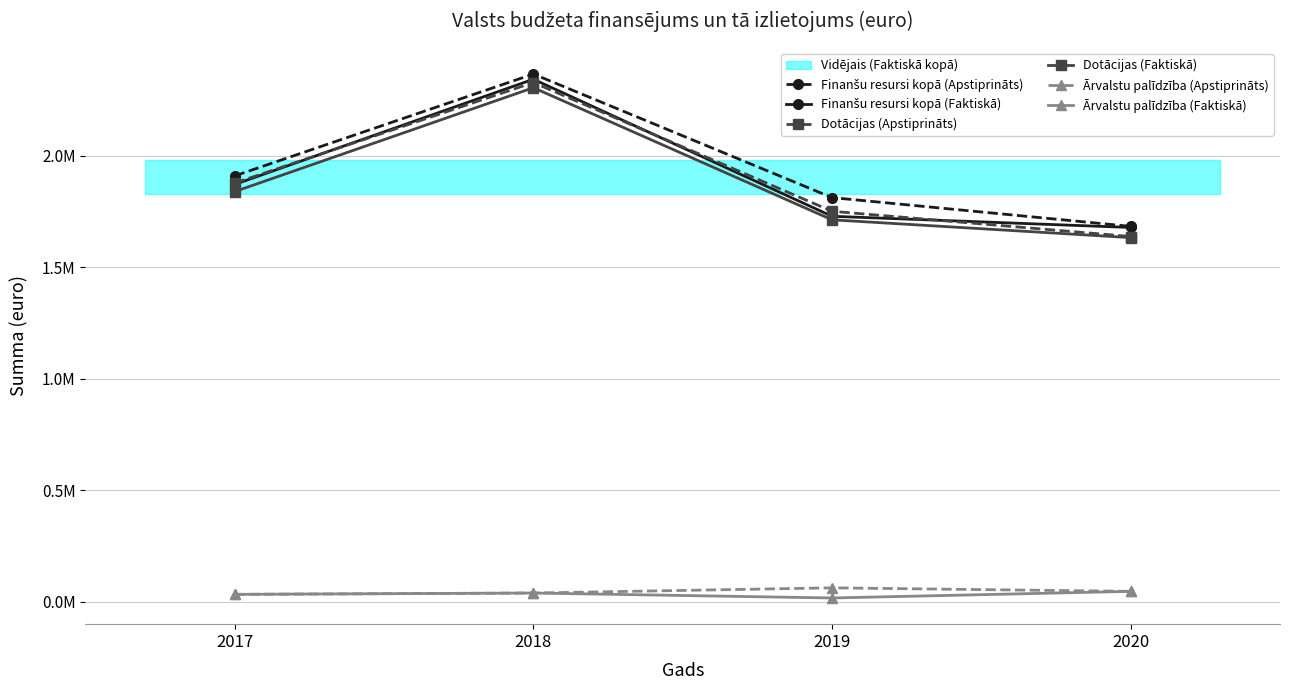

Between 2018 and 2019, which is larger?

2018